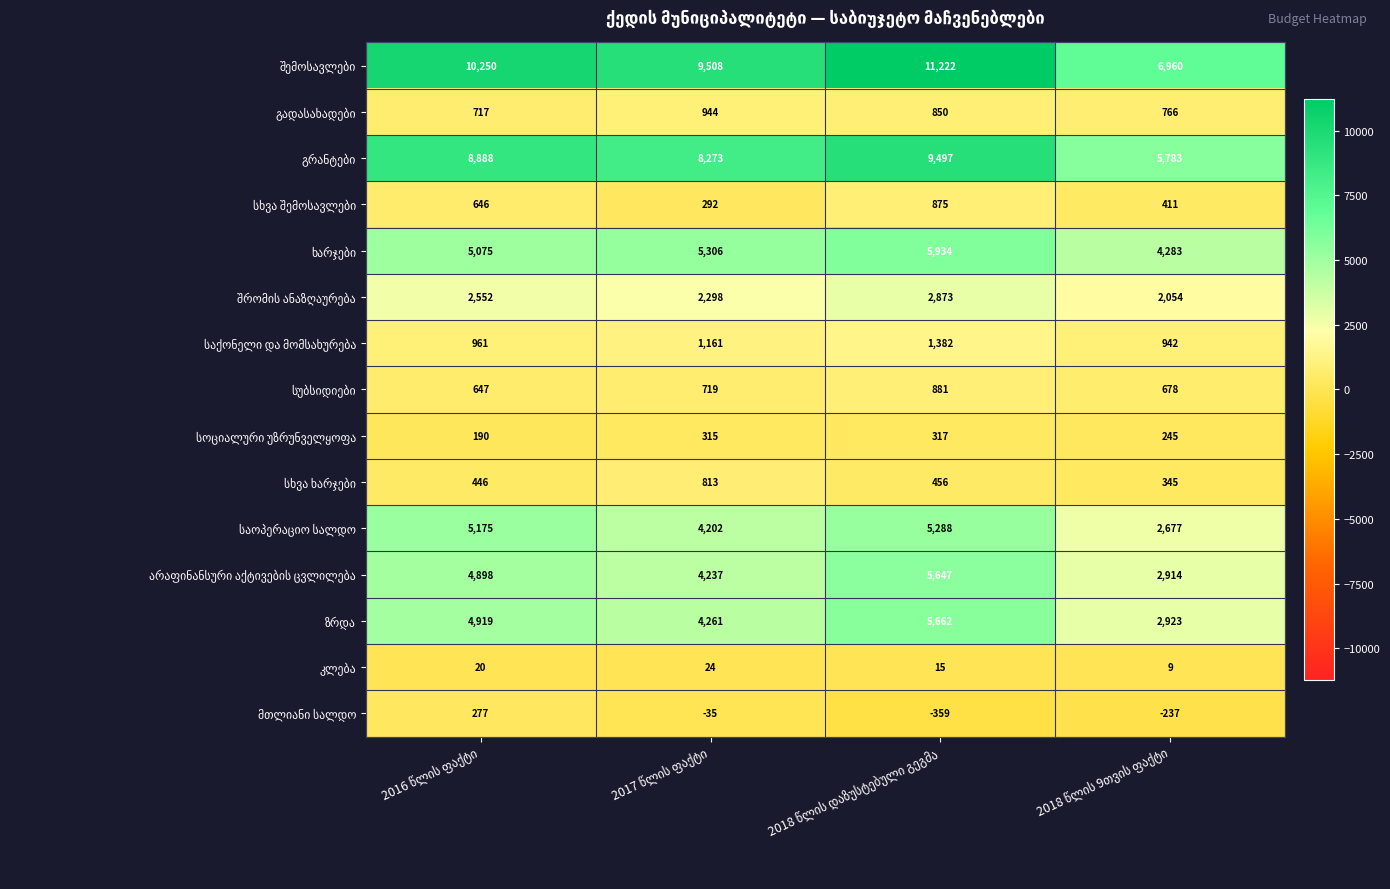

What is the smallest value displayed?

-359